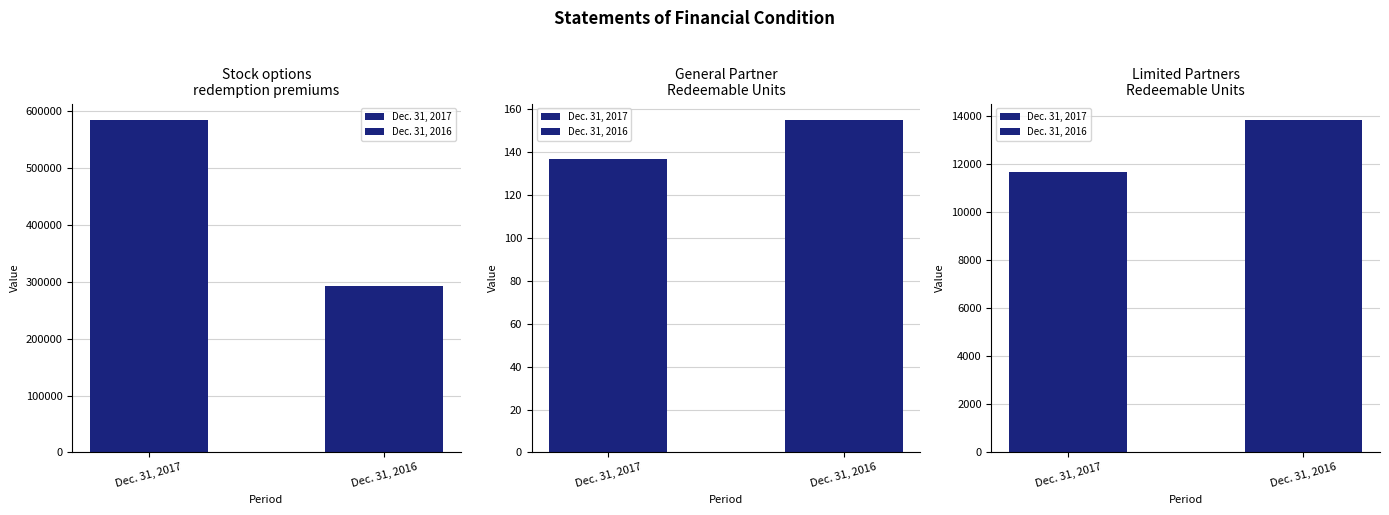

Rank the series by their maximum value, from lowest to highest.

Dec. 31, 2016, Dec. 31, 2017